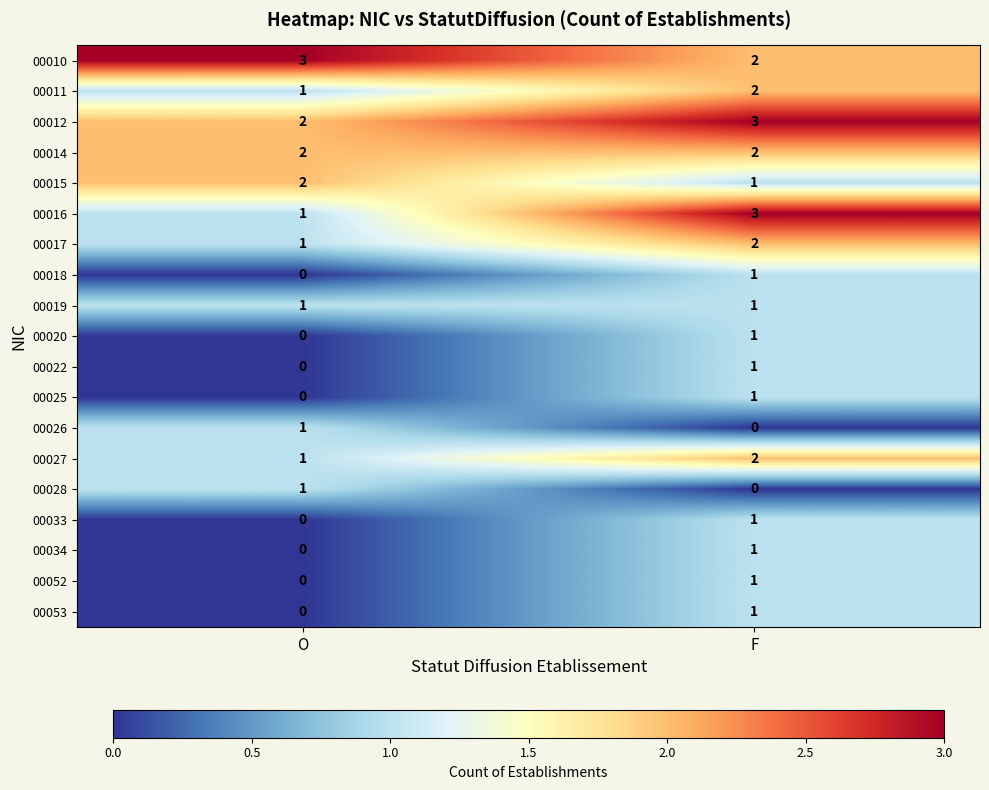

Which series changed the most between O and F?

00016